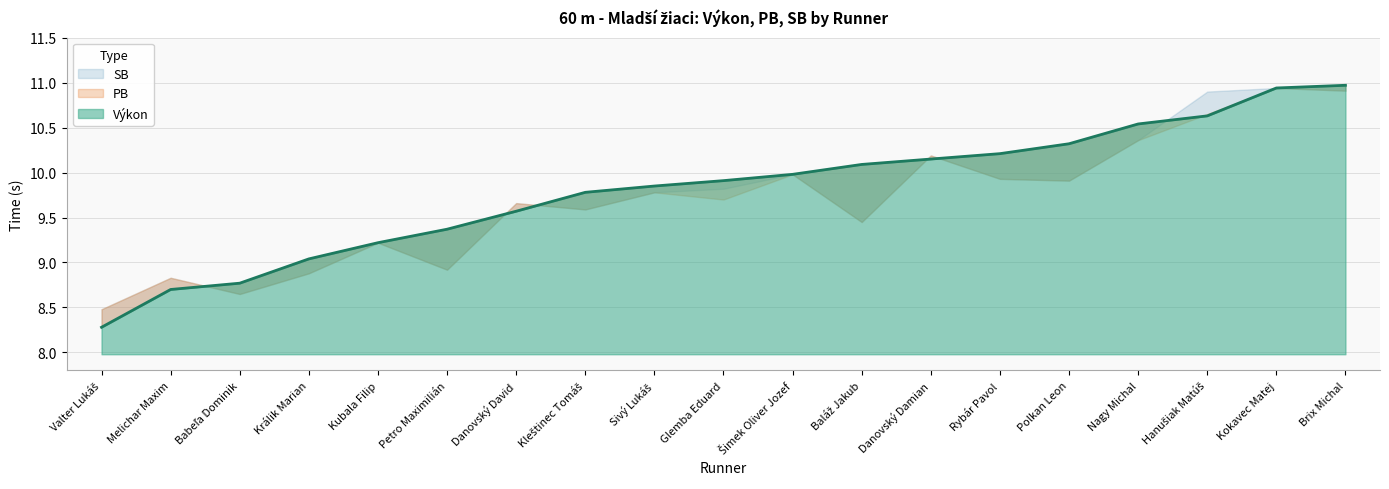

Reading left to right, transcribe all the data shown in this chart.

Výkon: 8.3	8.7	8.8	9.0	9.2	9.4	9.6	9.8	9.8	9.9	10.0	10.1	10.2	10.2	10.3	10.5	10.6	10.9	11.0
PB: 8.5	8.8	8.7	8.9	9.2	8.9	9.7	9.6	9.8	9.7	10.0	9.4	10.2	9.9	9.9	10.4	10.7	10.9	10.9
SB: 8.5	8.8	8.7	8.9	9.2	8.9	9.7	9.6	9.8	9.8	10.0	9.4	10.2	9.9	9.9	10.4	10.9	10.9	10.9